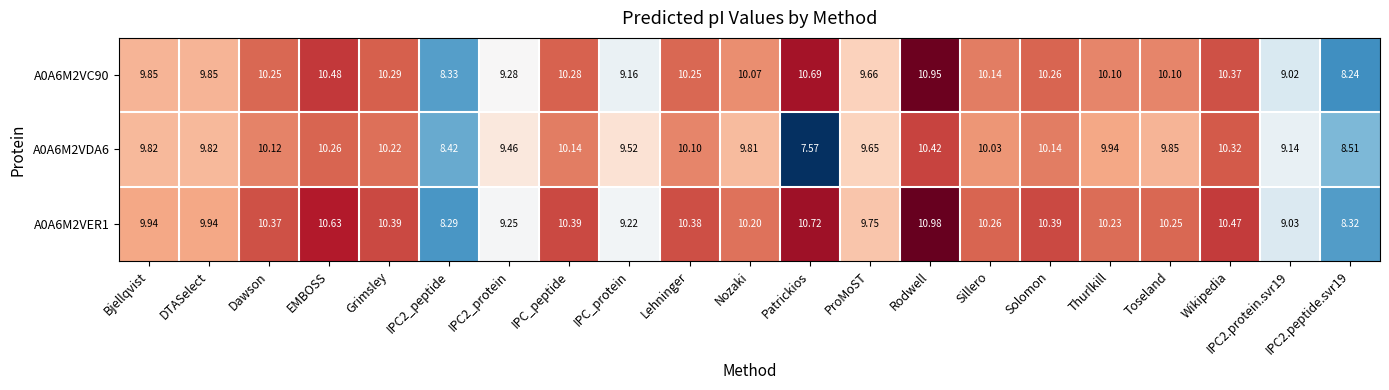

What is the smallest value displayed?

7.6